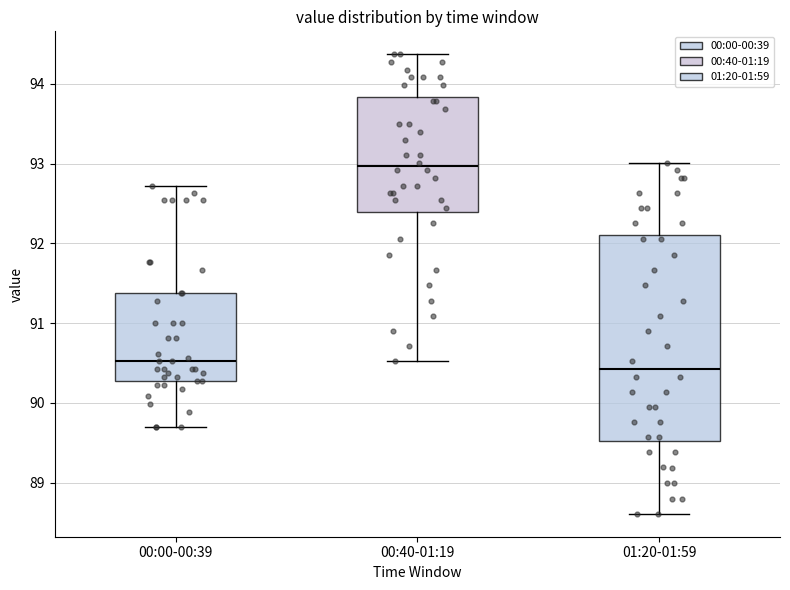

Reading left to right, transcribe this box plot: for each box, give where its median line is, the range the box spans, and where its two whiskers end, as read against the y-axis. The values are not printed on the chart, so give them approximately, as read against the axis.

00:00-00:39: median 90.5, box 90.3 to 91.4, whiskers 89.7 to 92.7
00:40-01:19: median 93.0, box 92.4 to 93.8, whiskers 90.5 to 94.4
01:20-01:59: median 90.4, box 89.5 to 92.1, whiskers 88.6 to 93.0